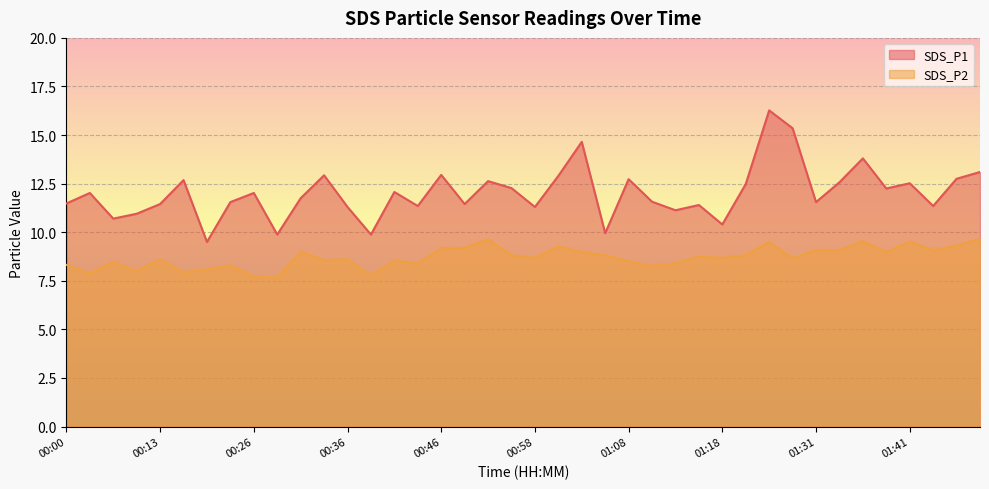

At which category does SDS_P2 reach its first local peak?

00:08